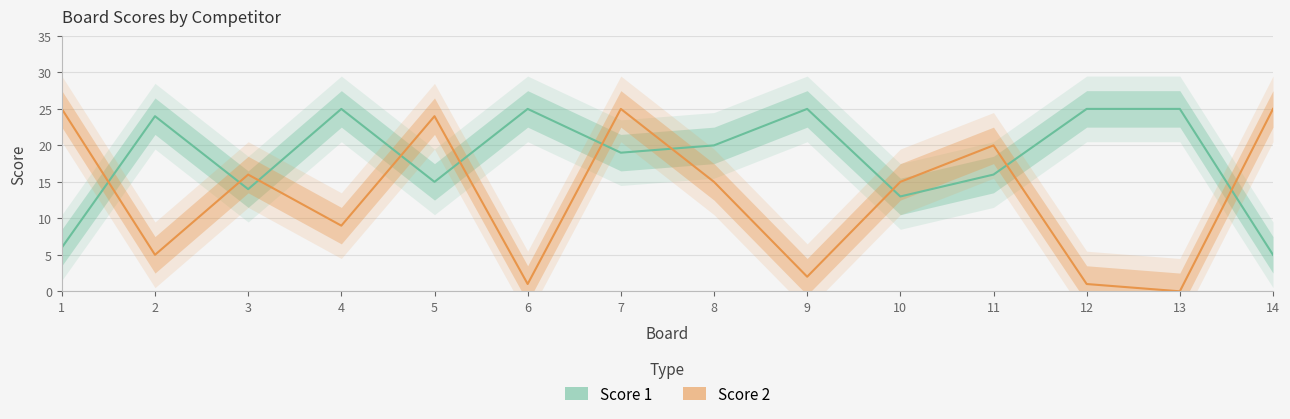

How many values in the Score 2 series exceed 15?

6